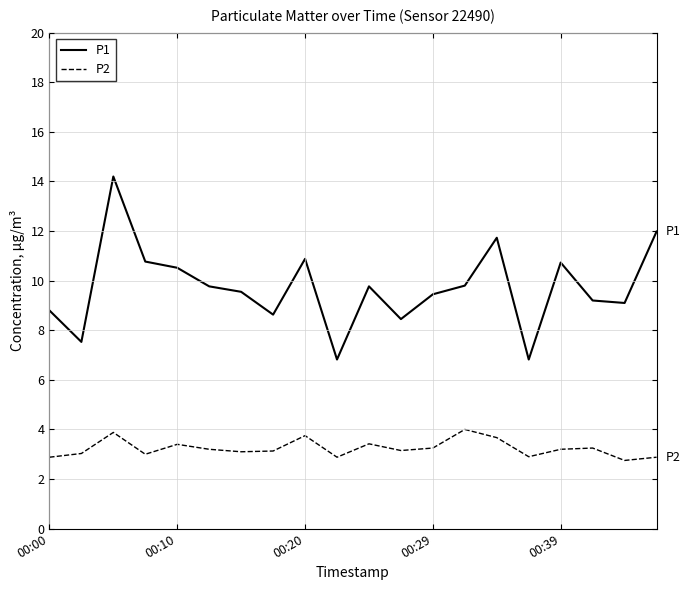

Which series has the largest total across all categories?

P1